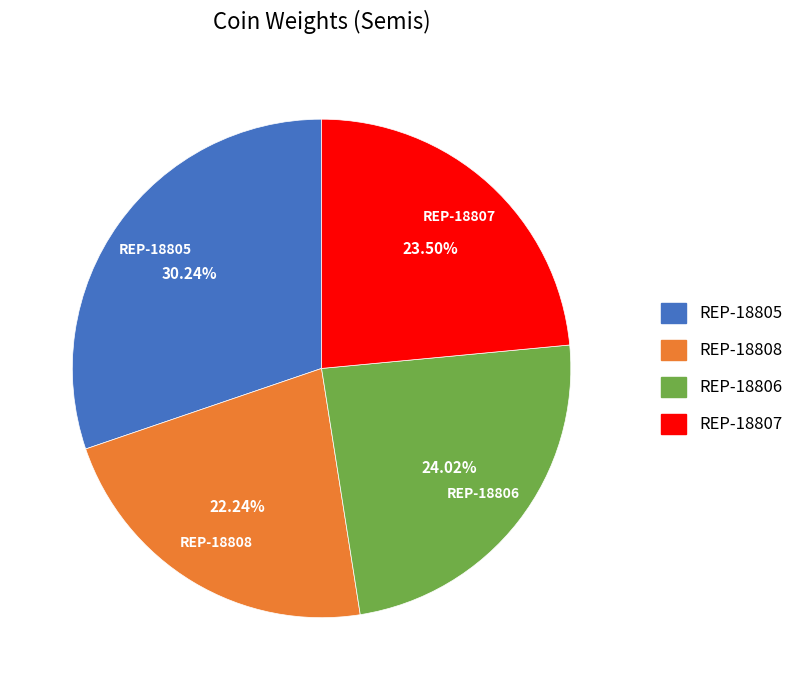

What percentage is NOT represented by REP-18805?

69.8%